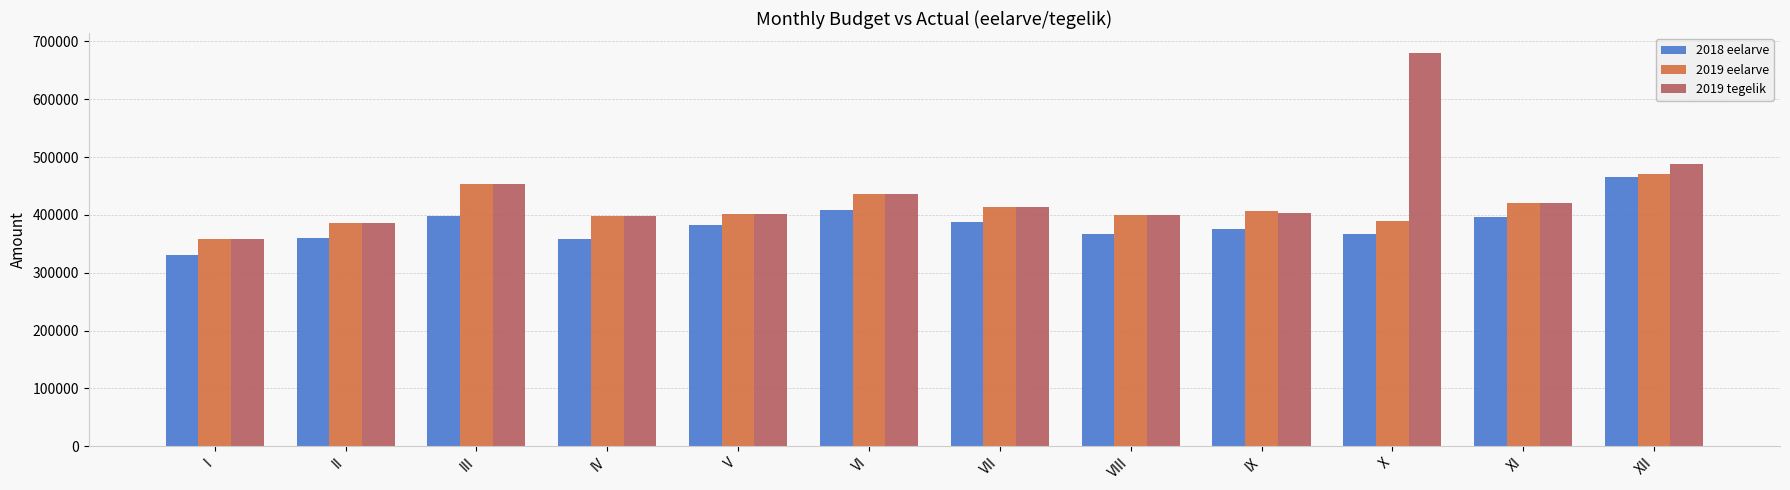

Which label corresponds to the largest value in the chart?

X